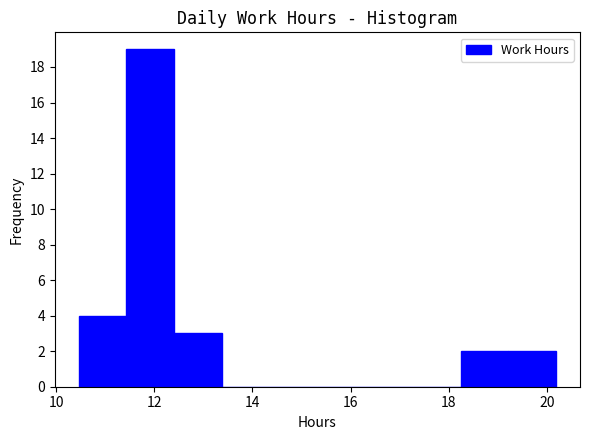

How tall is the bar that spans 12.4 to 13.4 on the x-axis? Neither the bar edges nor the heights are printed on the chart, so give them approximately, as read against the axes.

3